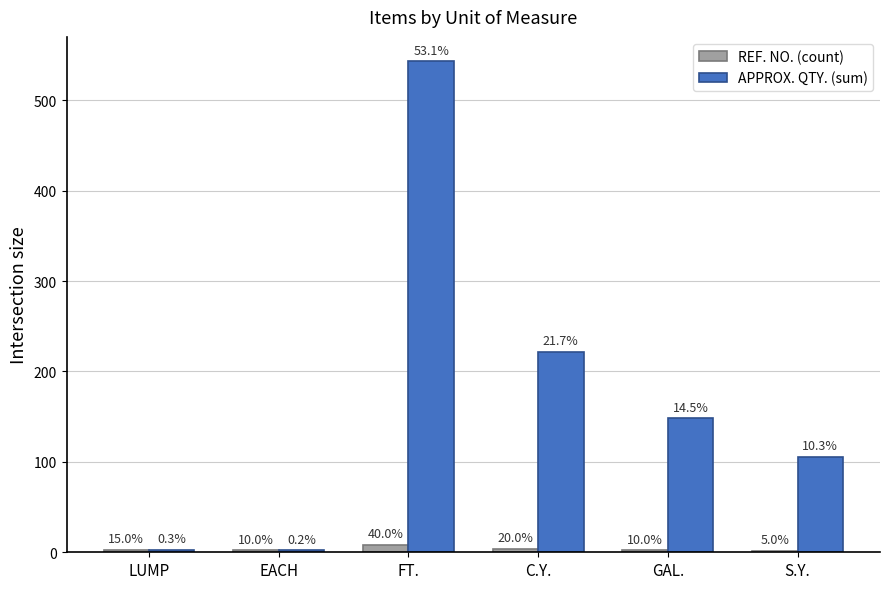

Is the value of APPROX. QTY. (sum) at GAL. greater than the value of REF. NO. (count) at S.Y.?

Yes